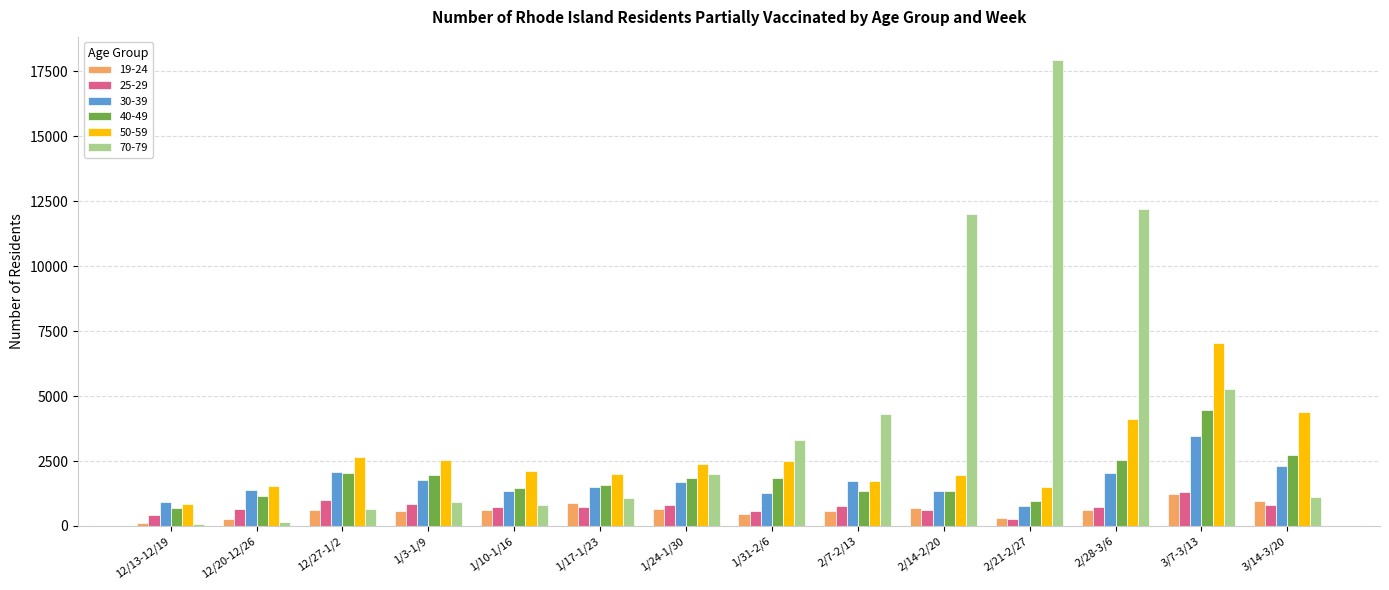

What is the maximum value shown in the chart?

17924